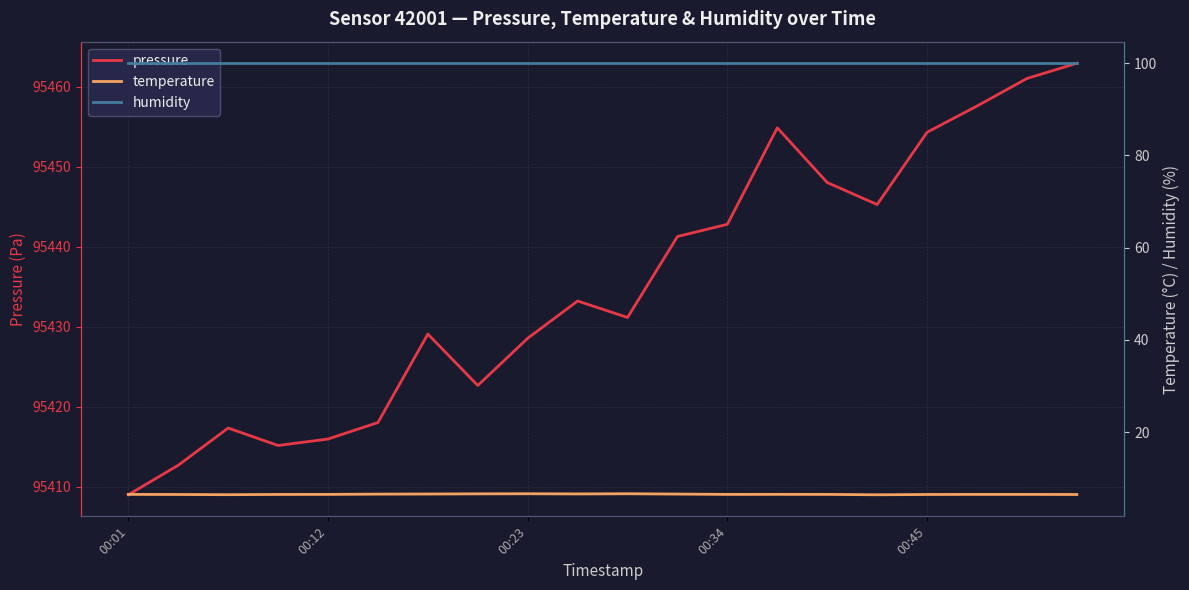

Where is humidity nearest to the value 100?

00:01